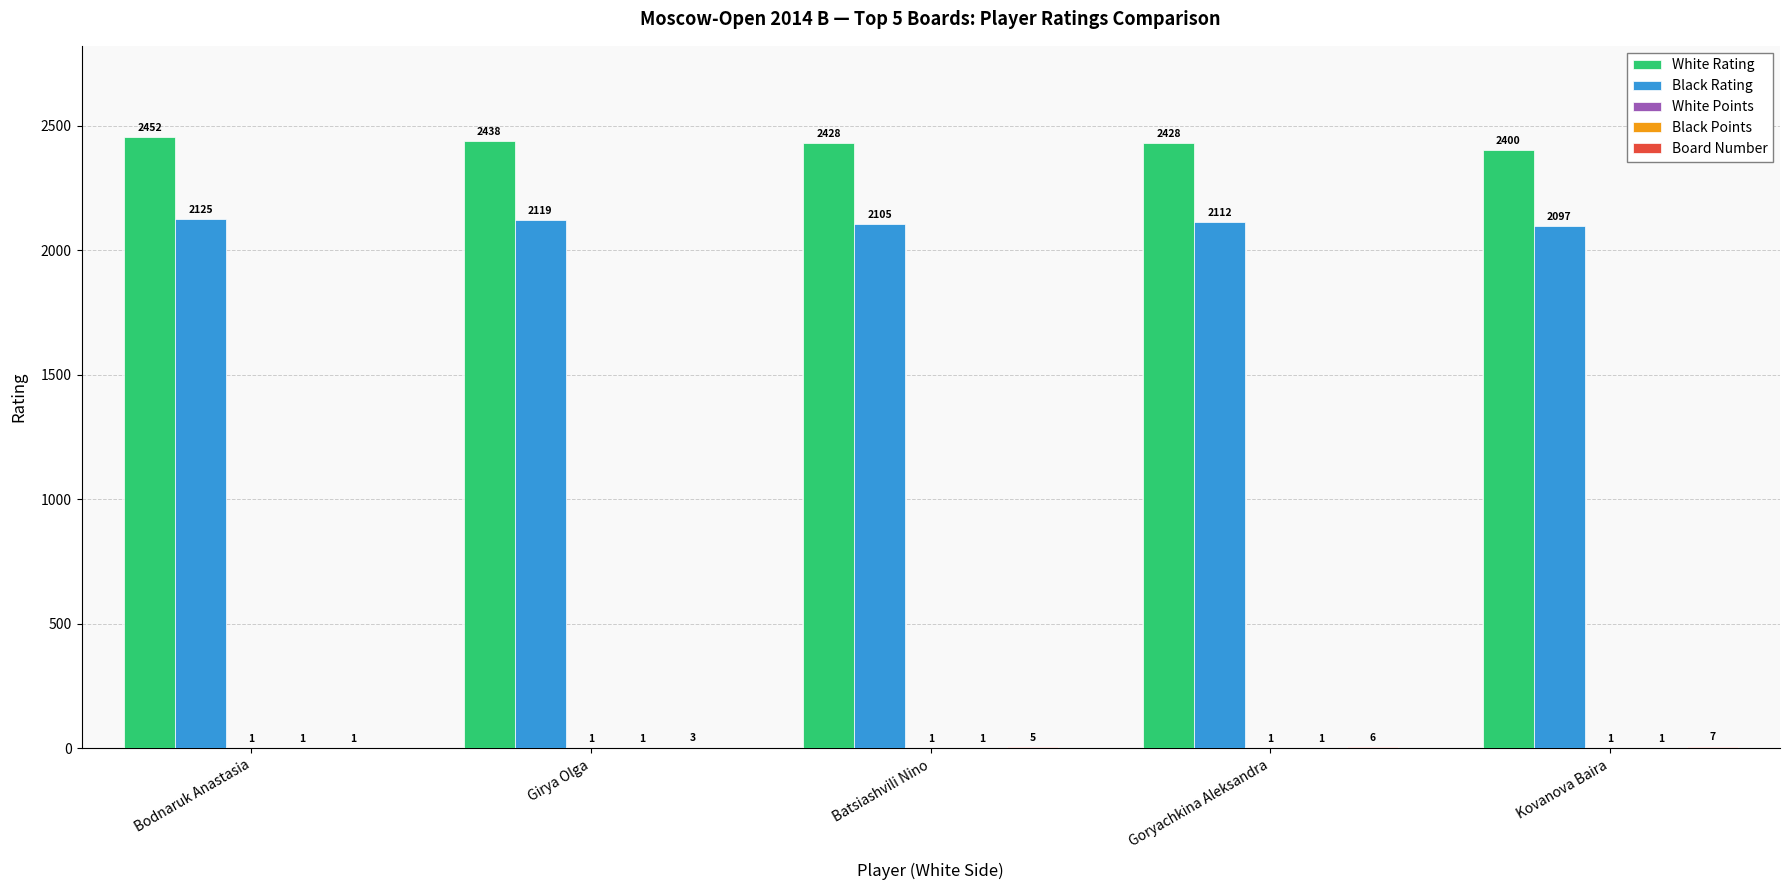

How many White Rating values are between 2428 and 2438?

3